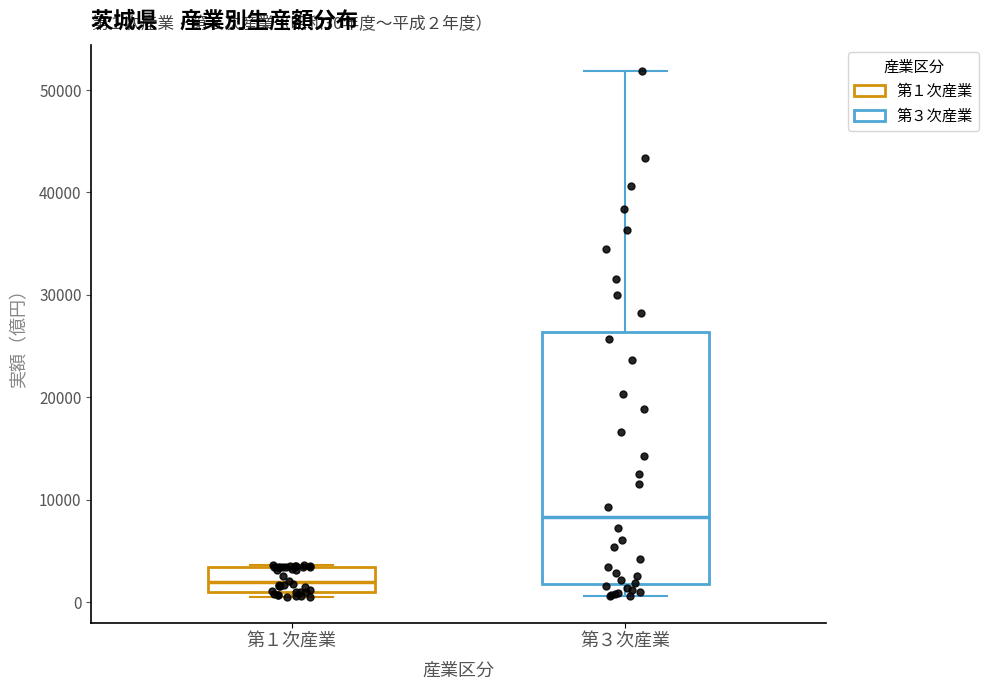

Comparing the boxes themselves (not the whiskers), which one is the tallest?

第３次産業